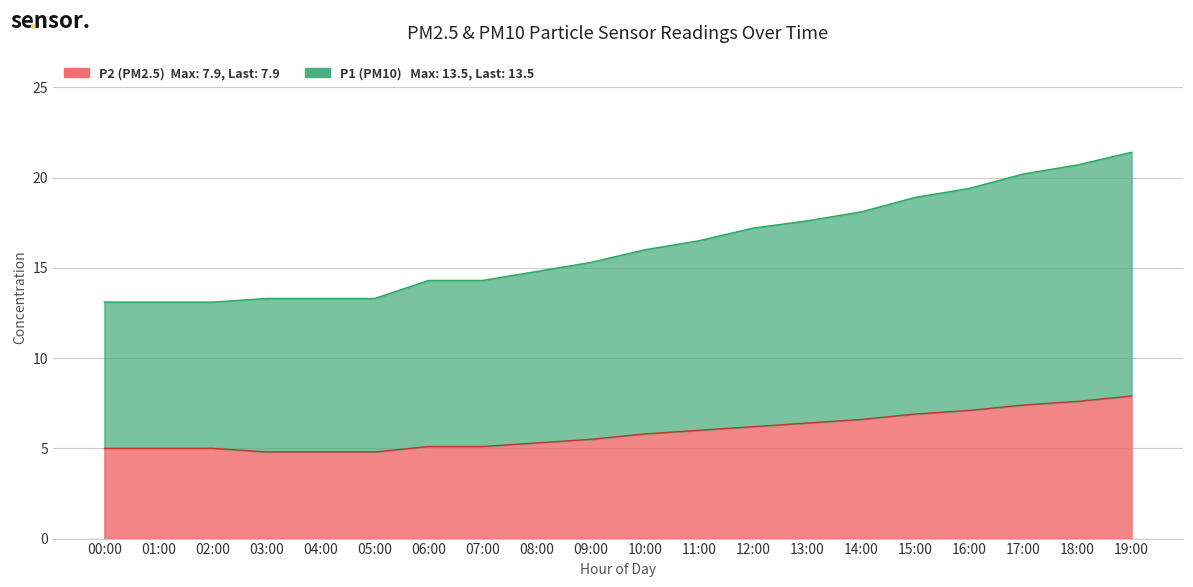

At 14:00, list the series in order from largest to smallest.

P1, P2